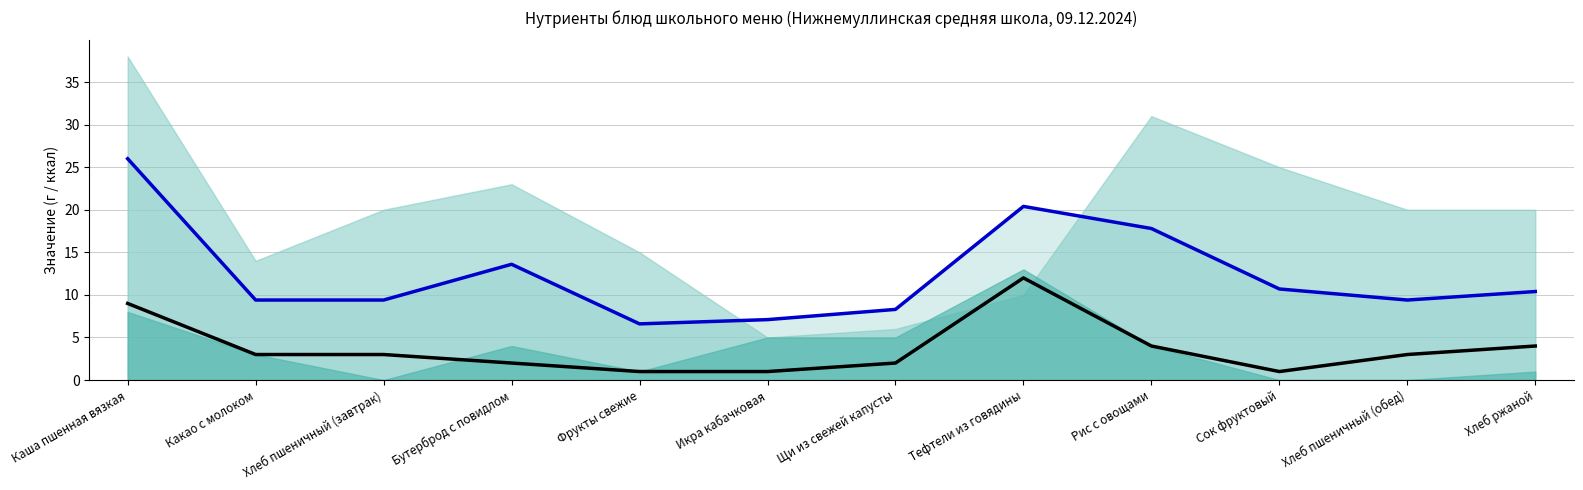

True or false: Калорийность (÷10) and Белки cross at least once.

False